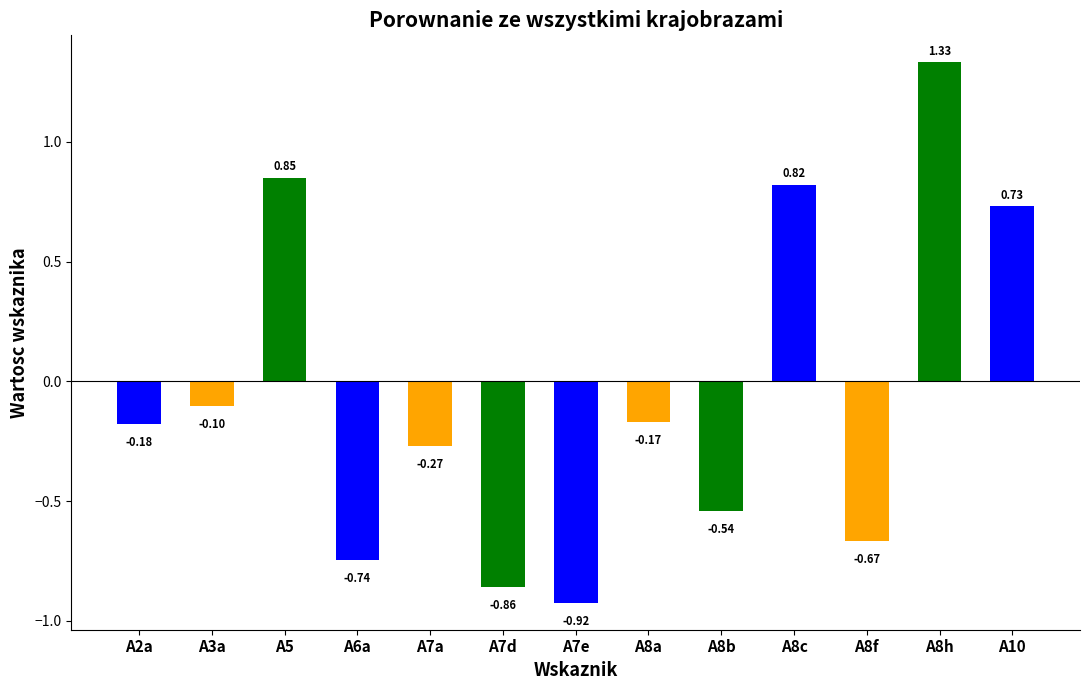

What is the difference between the second highest and second lowest values?

1.7